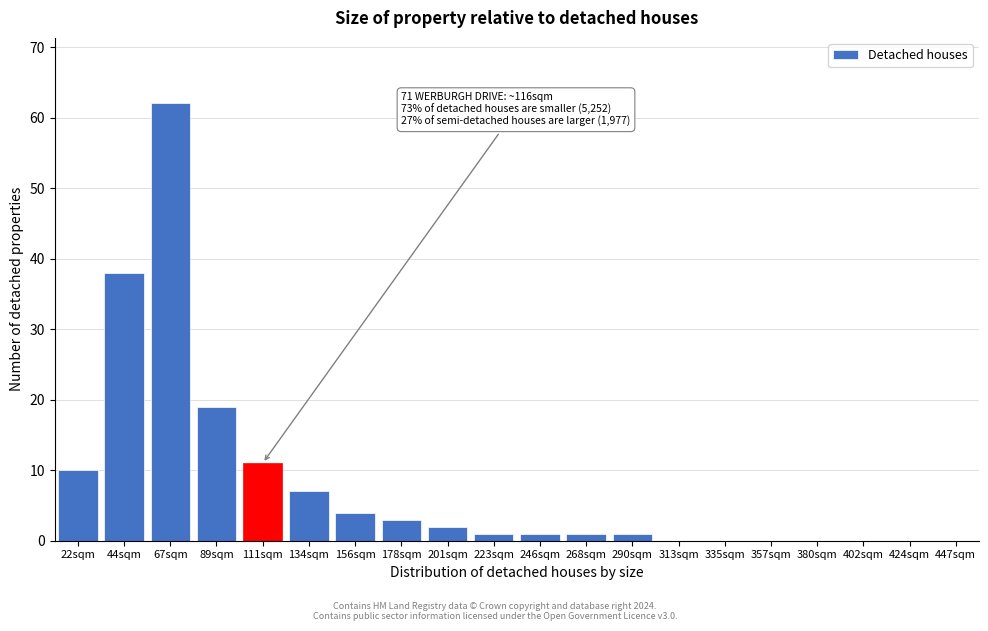

Reading left to right, extract all data points from this chart.

22sqm=10	44sqm=38	67sqm=62	89sqm=19	111sqm=11	134sqm=7	156sqm=4	178sqm=3	201sqm=2	223sqm=1	246sqm=1	268sqm=1	290sqm=1	313sqm=0	335sqm=0	357sqm=0	380sqm=0	402sqm=0	424sqm=0	447sqm=0